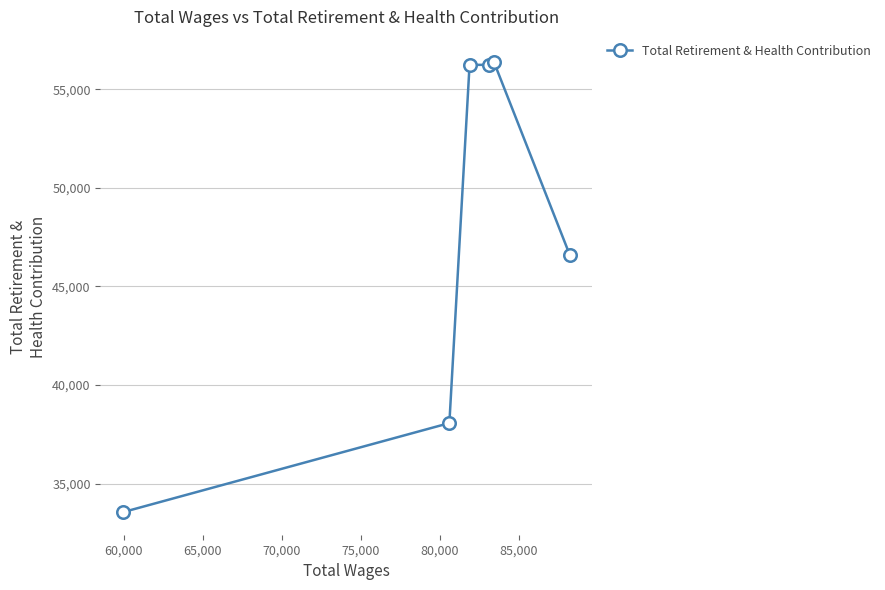

What is the smallest value displayed?

33550